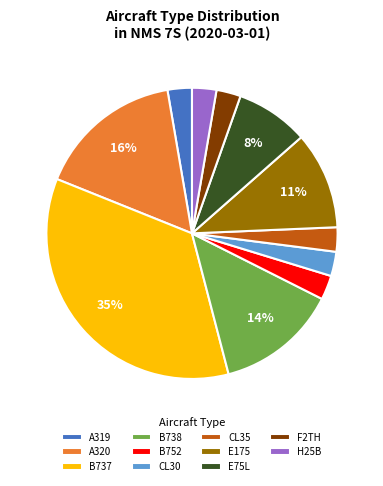

Approximately how many times larger is the value at F2TH compared to B752?

1.0